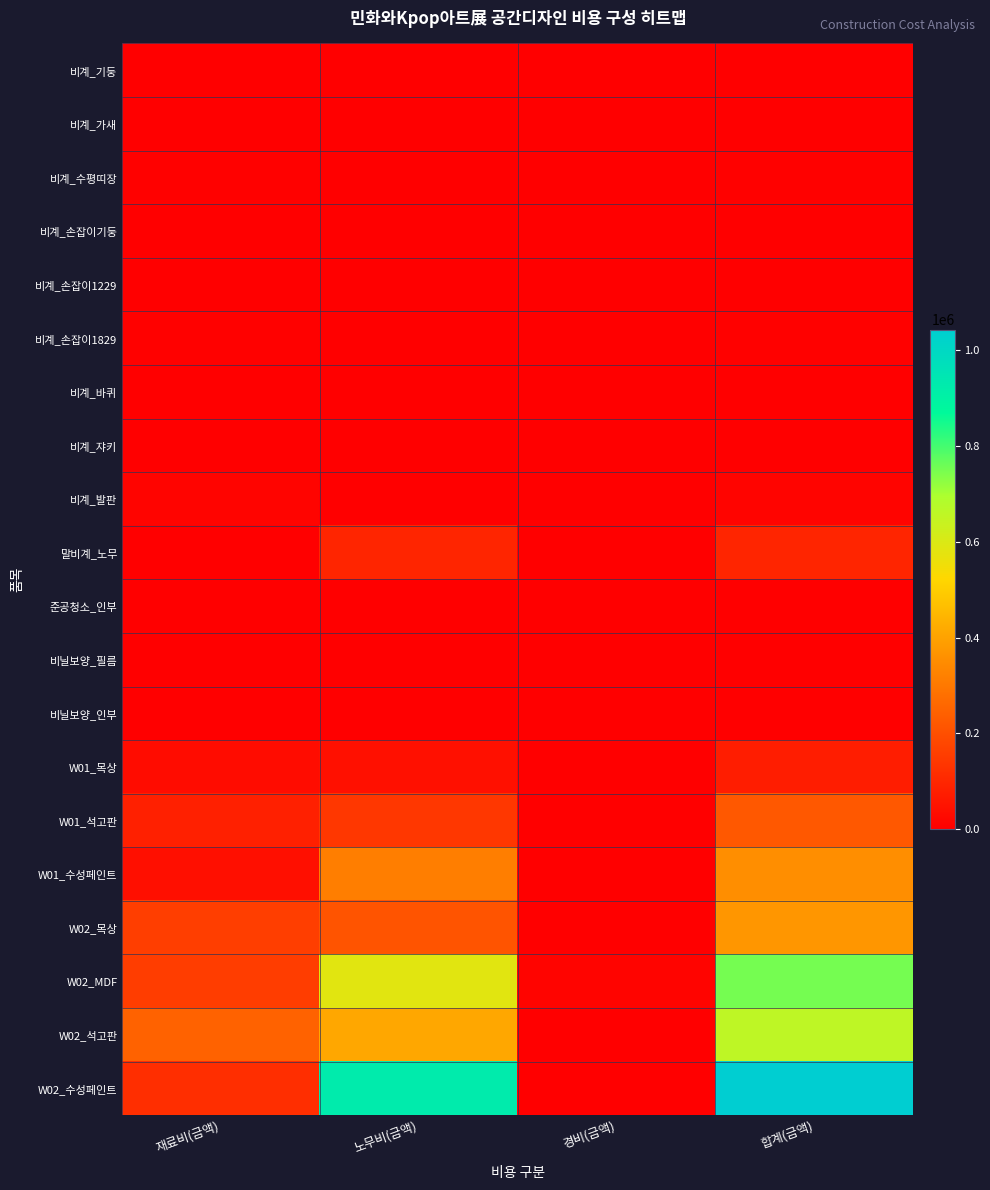

How many data points does each series have?

4